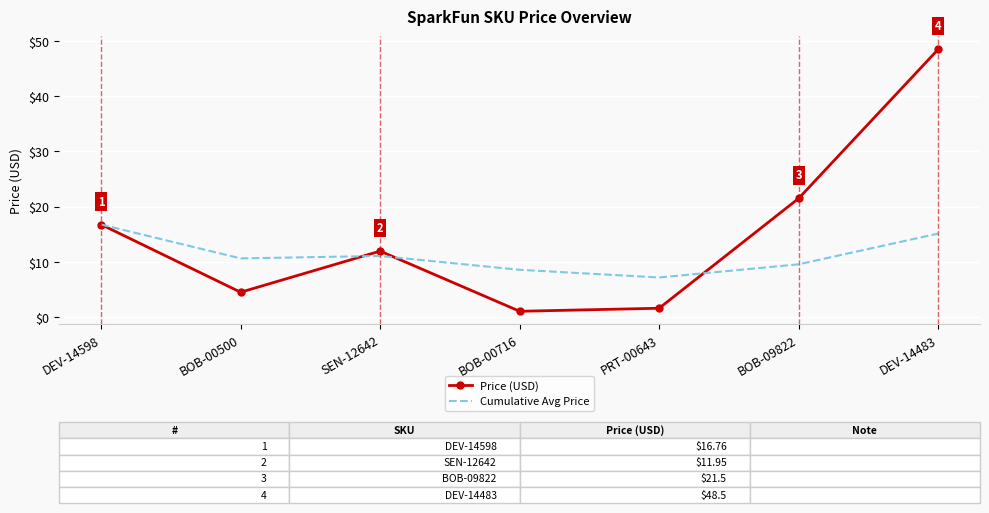

True or false: Cumulative Avg Price has more than 2 interior local peaks.

False